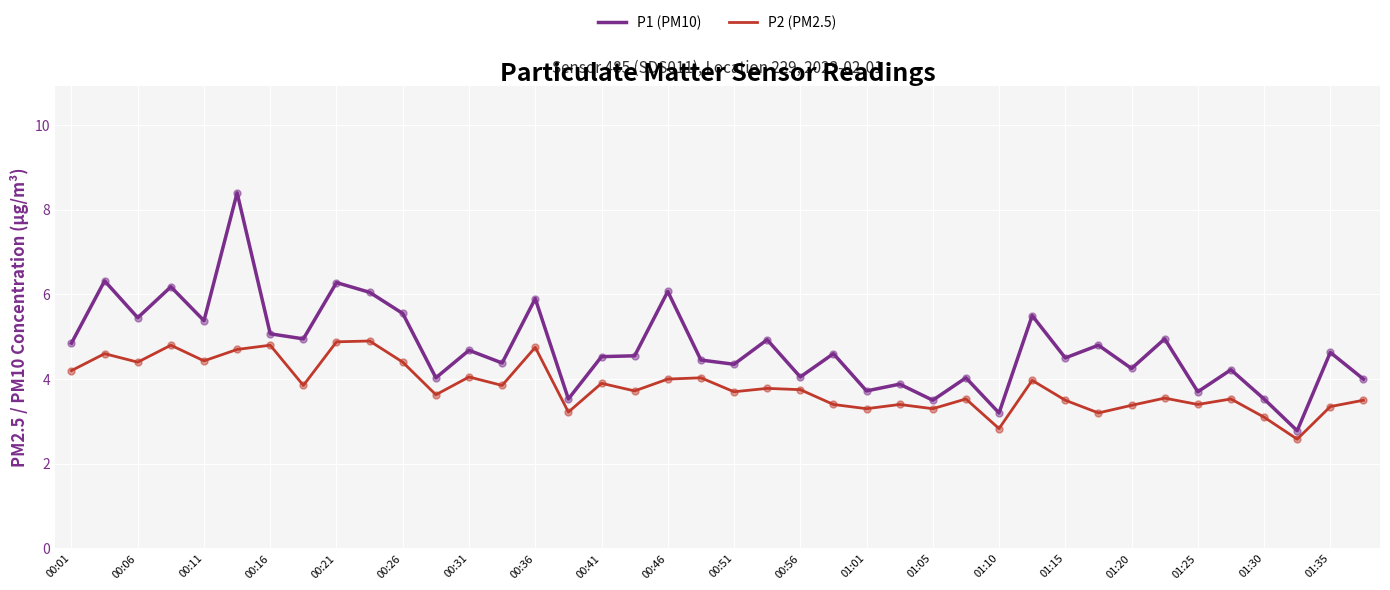

List the series in order of their peak value, highest first.

P1 (PM10), P2 (PM2.5)